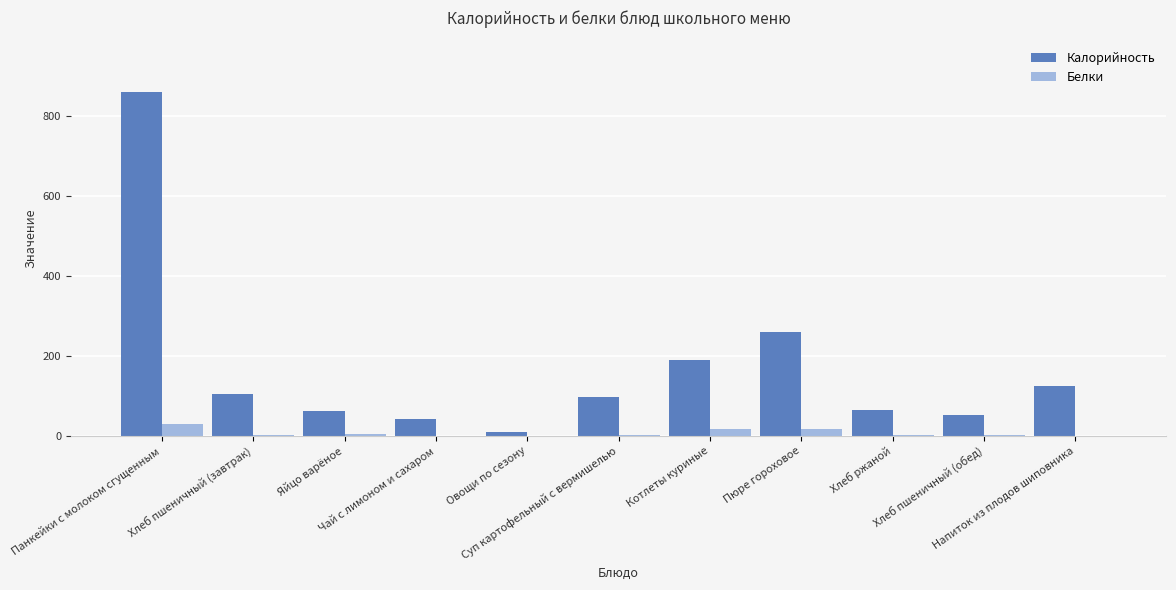

Is it true that Калорийность equals 414.3 at Пюре гороховое?

False